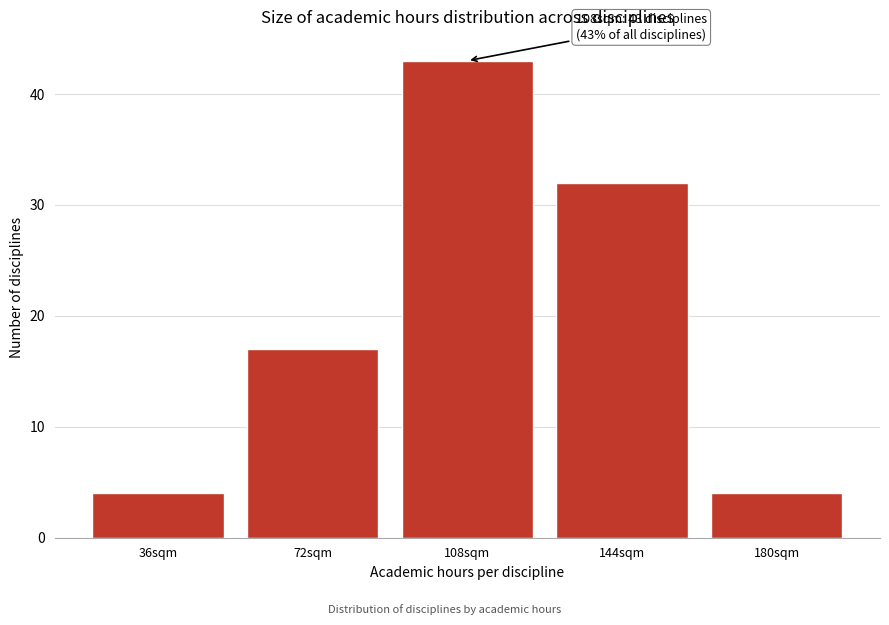

Reading left to right, list all the values displayed in this chart.

36sqm=4	72sqm=17	108sqm=43	144sqm=32	180sqm=4